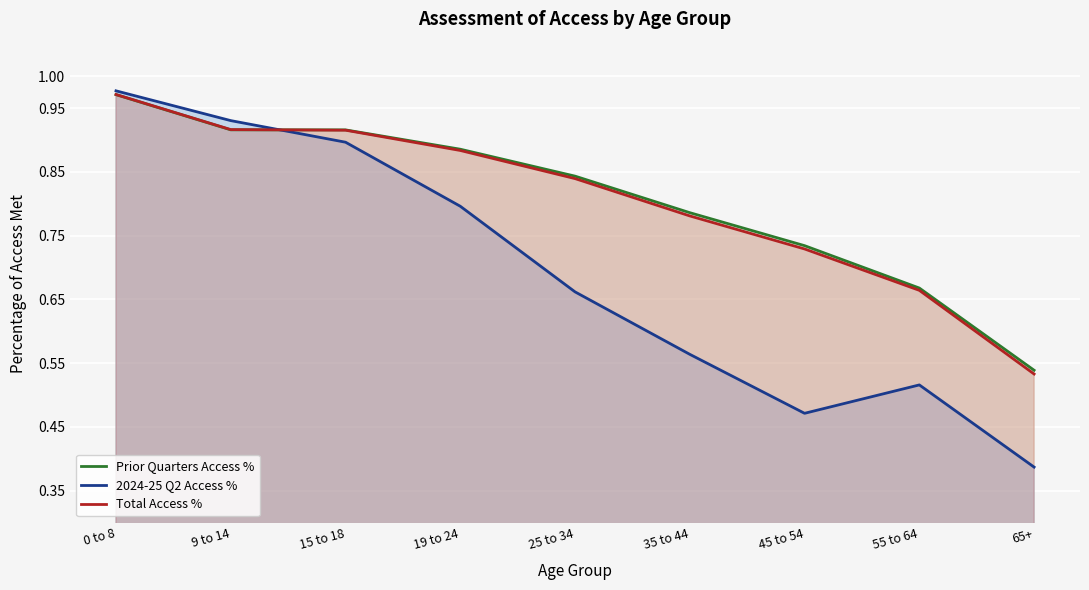

What is the label of the 9th point from the right?

0 to 8